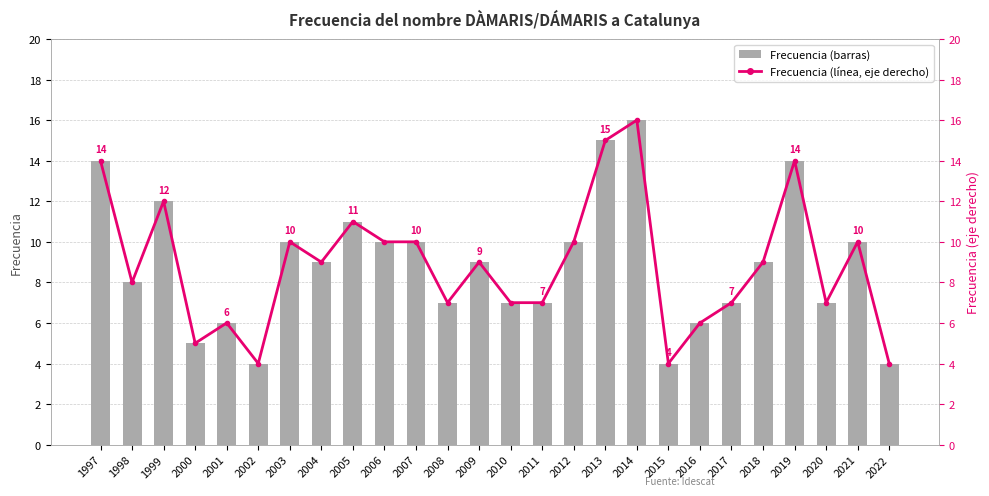

How many data points in Frecuencia (eje derecho) are less than 9?

12